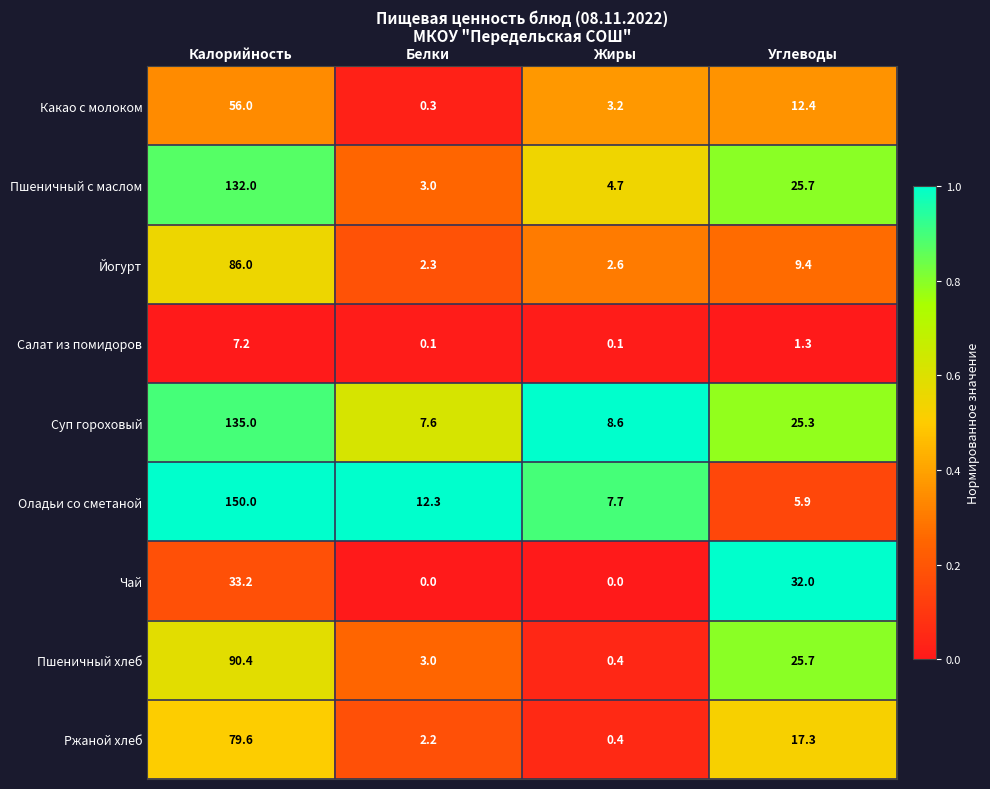

What is the total value across all series at Жиры?

27.7